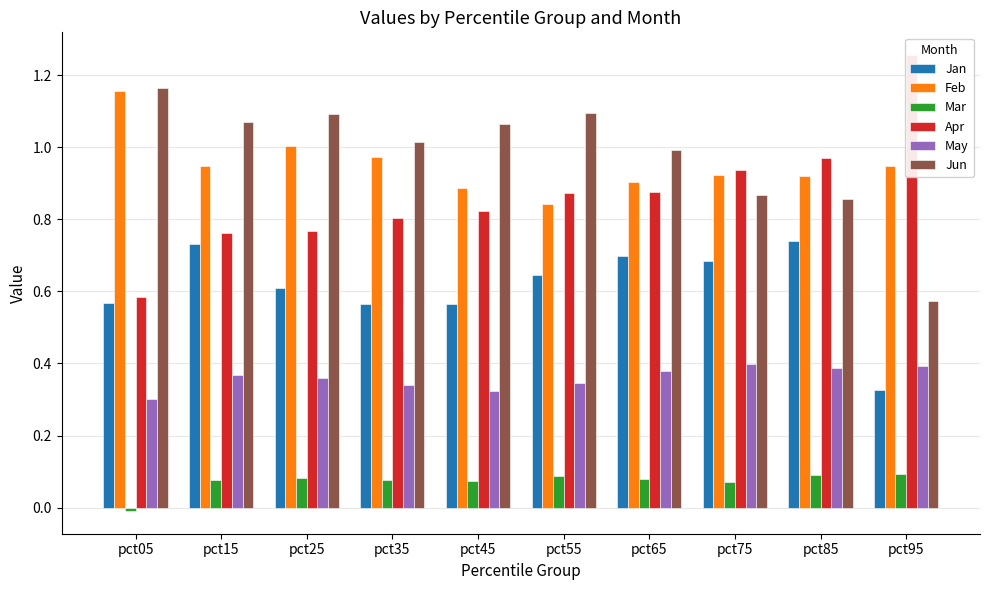

Reading left to right, extract all data points from this chart.

Jan: pct05=0.6	pct15=0.7	pct25=0.6	pct35=0.6	pct45=0.6	pct55=0.6	pct65=0.7	pct75=0.7	pct85=0.7	pct95=0.3
Feb: pct05=1.2	pct15=0.9	pct25=1.0	pct35=1.0	pct45=0.9	pct55=0.8	pct65=0.9	pct75=0.9	pct85=0.9	pct95=0.9
Mar: pct05=-0.0	pct15=0.1	pct25=0.1	pct35=0.1	pct45=0.1	pct55=0.1	pct65=0.1	pct75=0.1	pct85=0.1	pct95=0.1
Apr: pct05=0.6	pct15=0.8	pct25=0.8	pct35=0.8	pct45=0.8	pct55=0.9	pct65=0.9	pct75=0.9	pct85=1.0	pct95=1.3
May: pct05=0.3	pct15=0.4	pct25=0.4	pct35=0.3	pct45=0.3	pct55=0.3	pct65=0.4	pct75=0.4	pct85=0.4	pct95=0.4
Jun: pct05=1.2	pct15=1.1	pct25=1.1	pct35=1.0	pct45=1.1	pct55=1.1	pct65=1.0	pct75=0.9	pct85=0.9	pct95=0.6